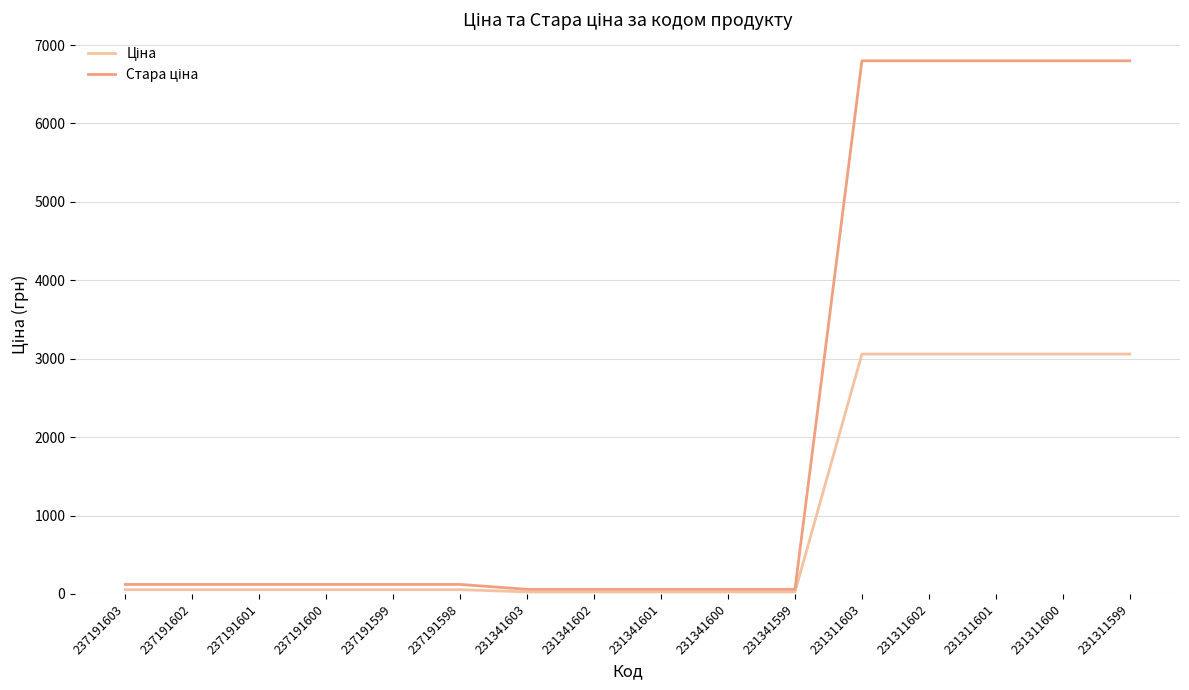

What is the maximum value shown in the chart?

6799.2